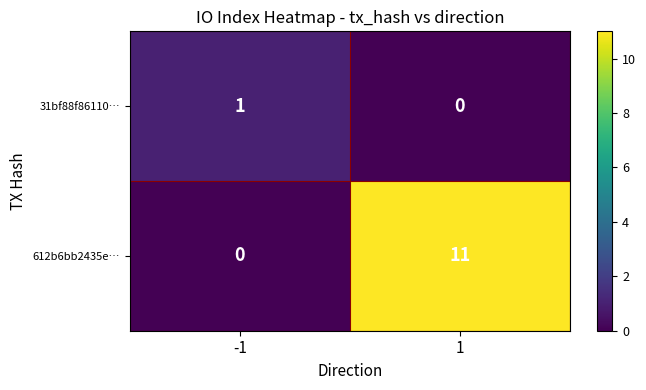

Reading left to right, what are all the values shown in this chart?

31bf88f86110…: -1=1	1=0
612b6bb2435e…: -1=0	1=11